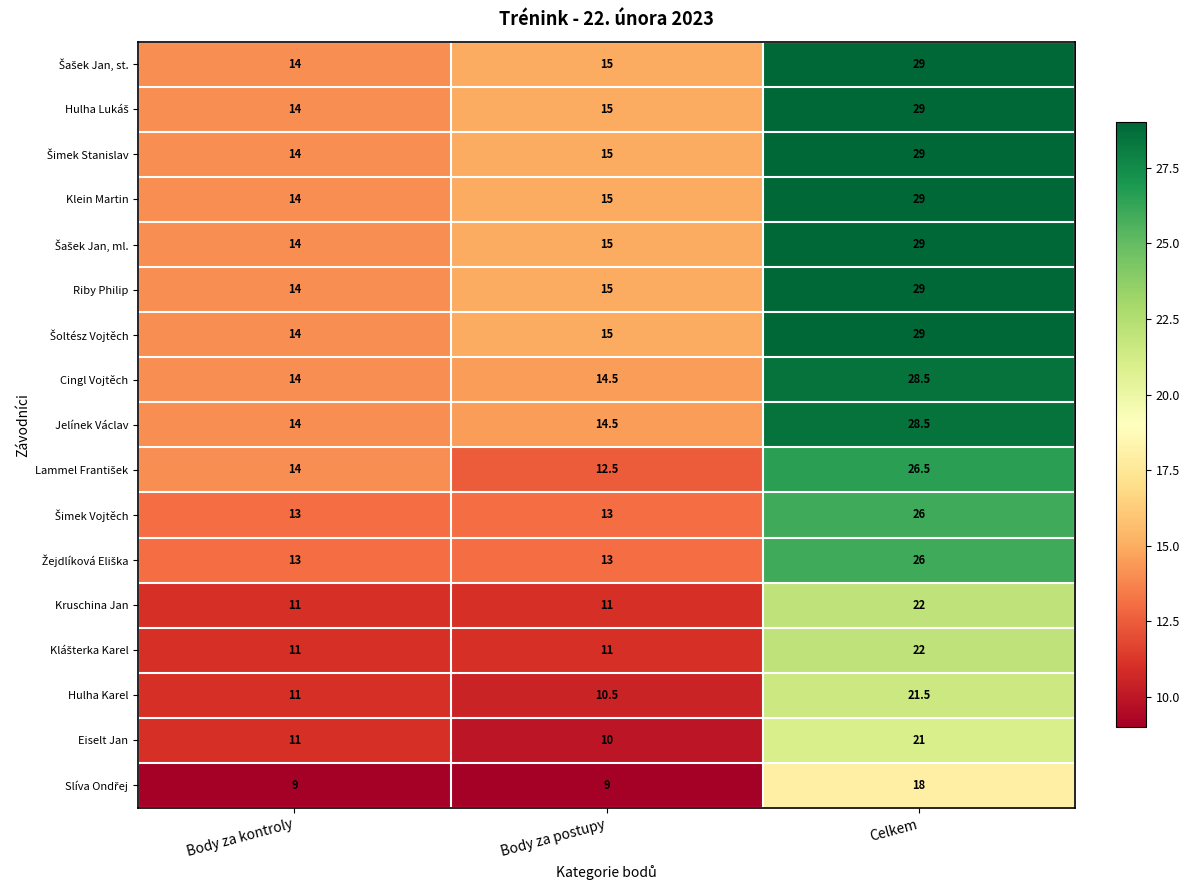

At which category is the sum across all series the highest?

Celkem